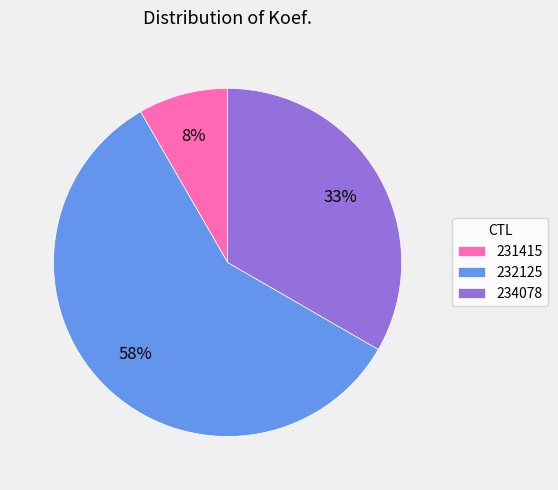

What percentage is the 234078 slice, to the nearest percent?

33%